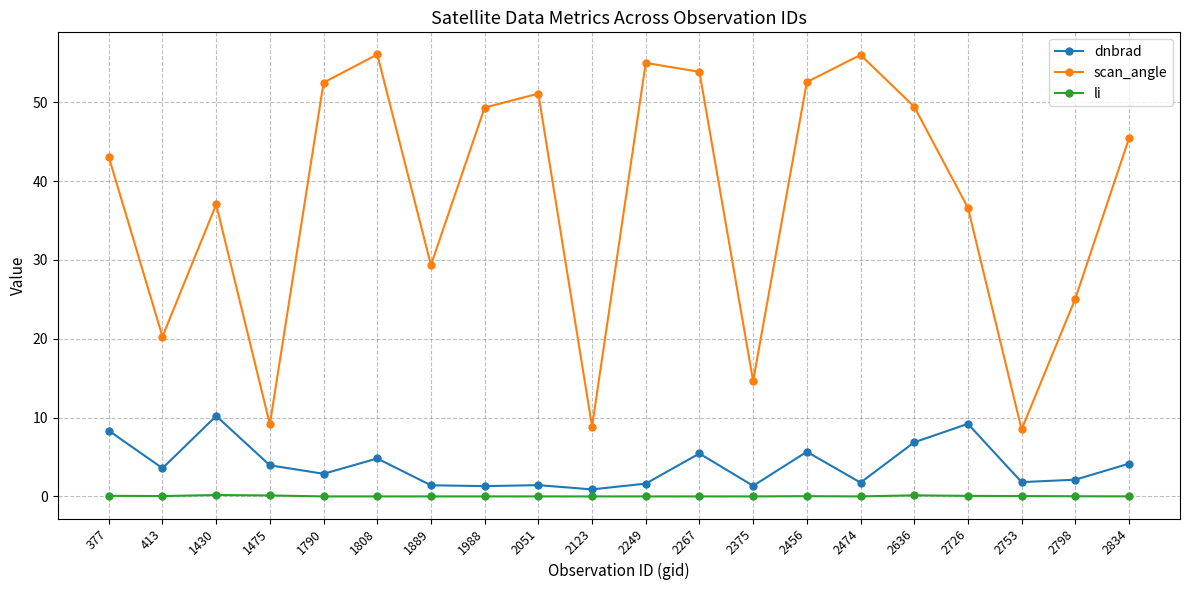

What is the sum of all scan_angle values?

753.8